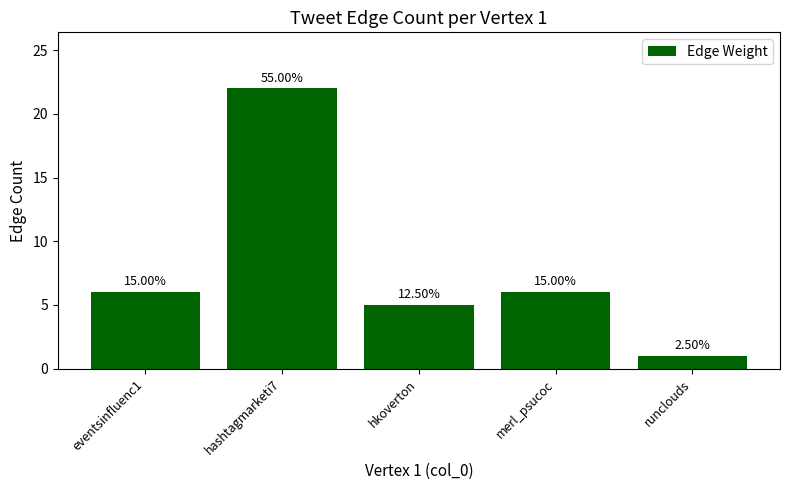

Are the bars horizontal?

No